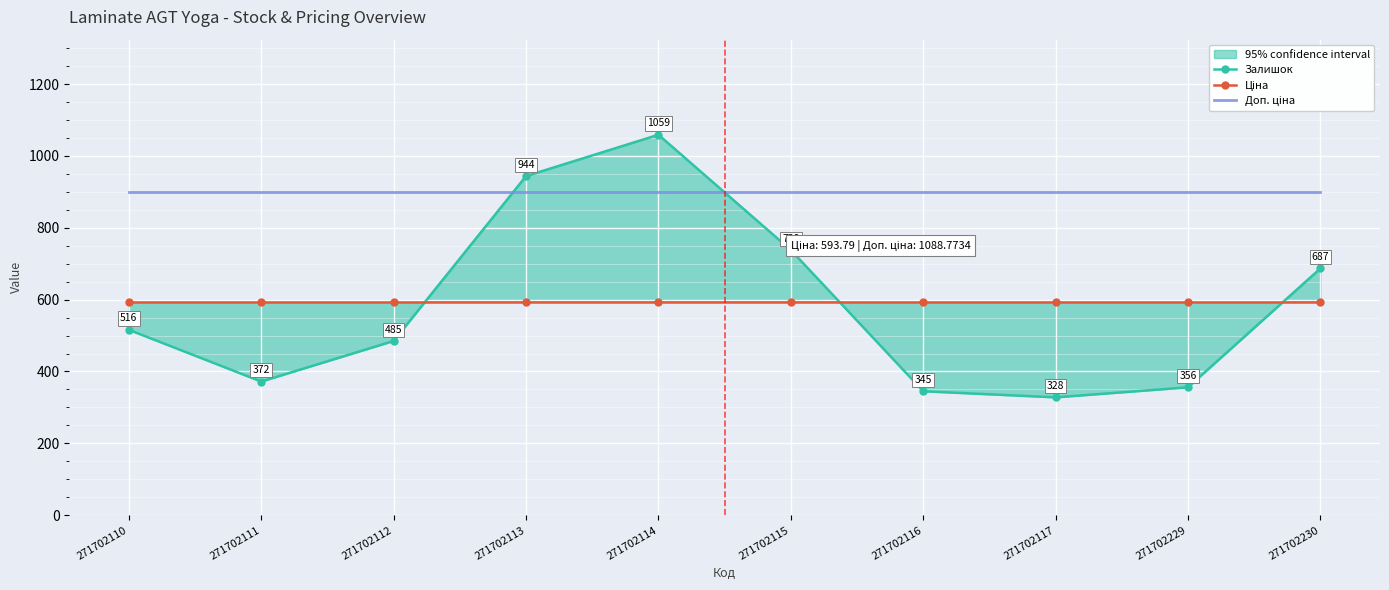

At 271702115, list the series in order from smallest to largest.

Ціна, Залишок, Доп. ціна